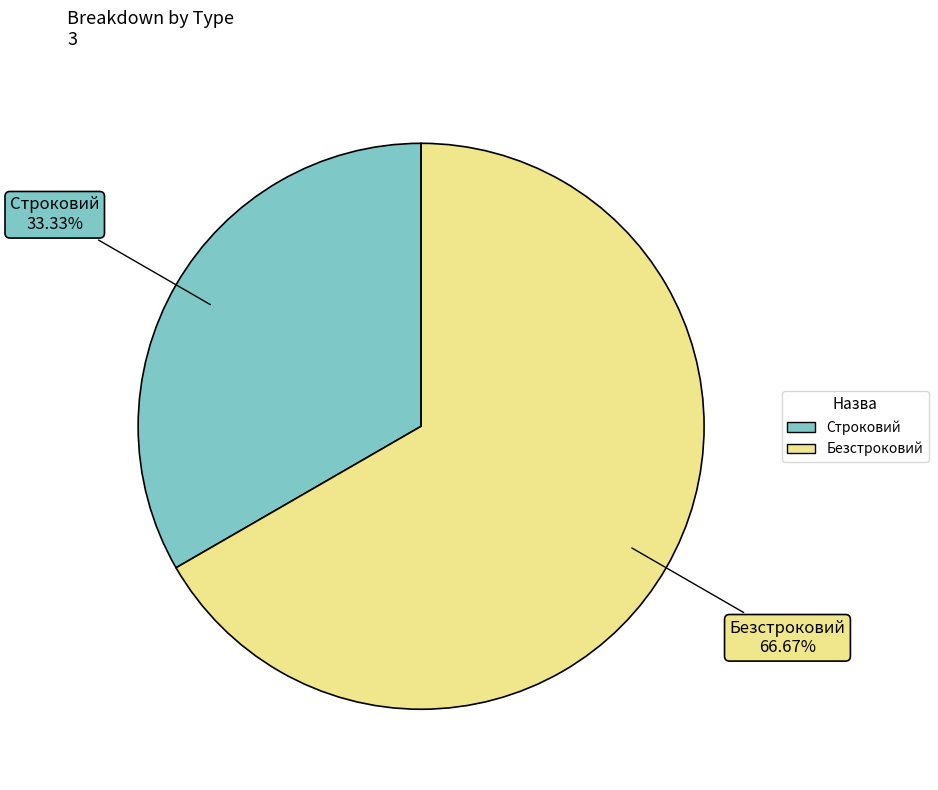

To the nearest percent, what is the average slice percentage?

50%